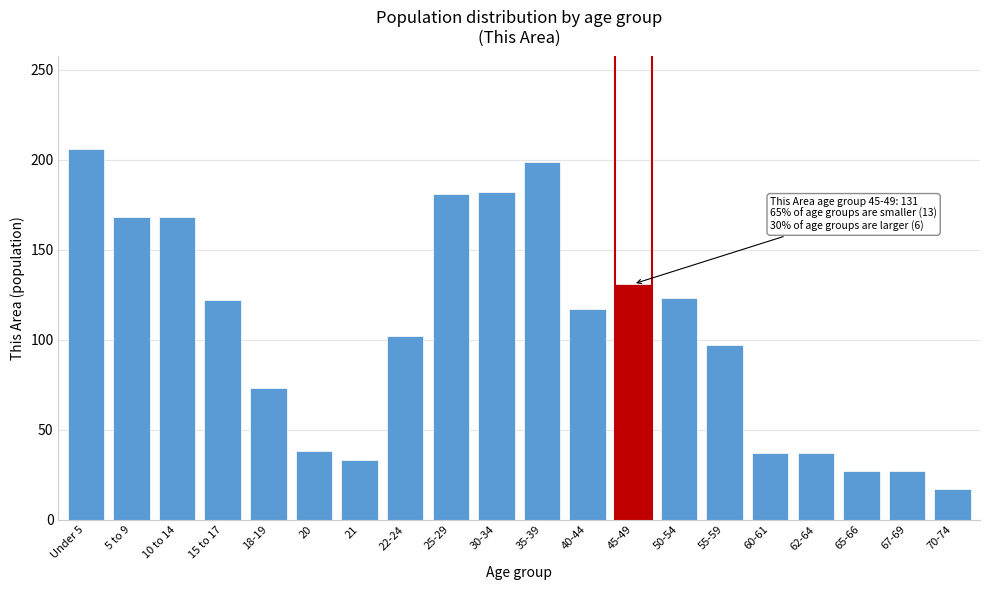

What is the difference between the second highest and second lowest values?

172